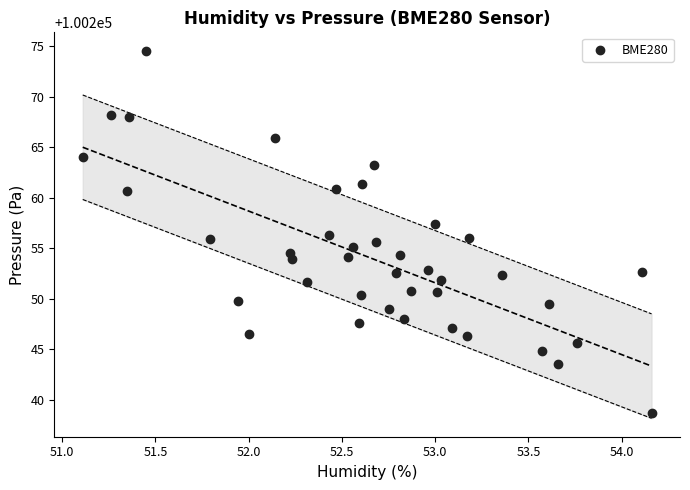

What is the range of X values (max minus min)?

3.0